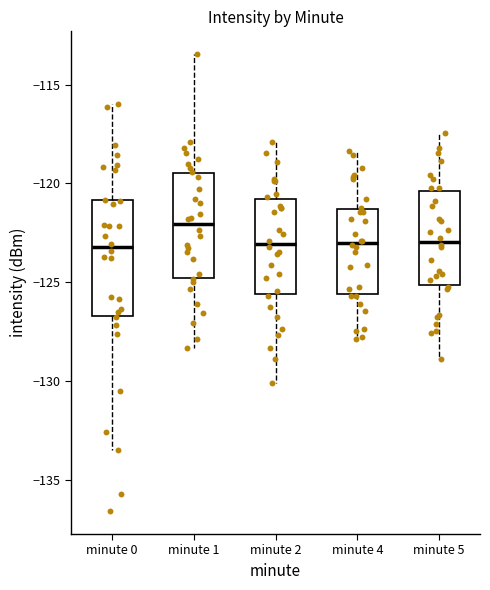

Where does the lower whisker of the box for minute 0 end on the y-axis? The values are not printed on the chart, so give them approximately, as read against the axis.

-133.5